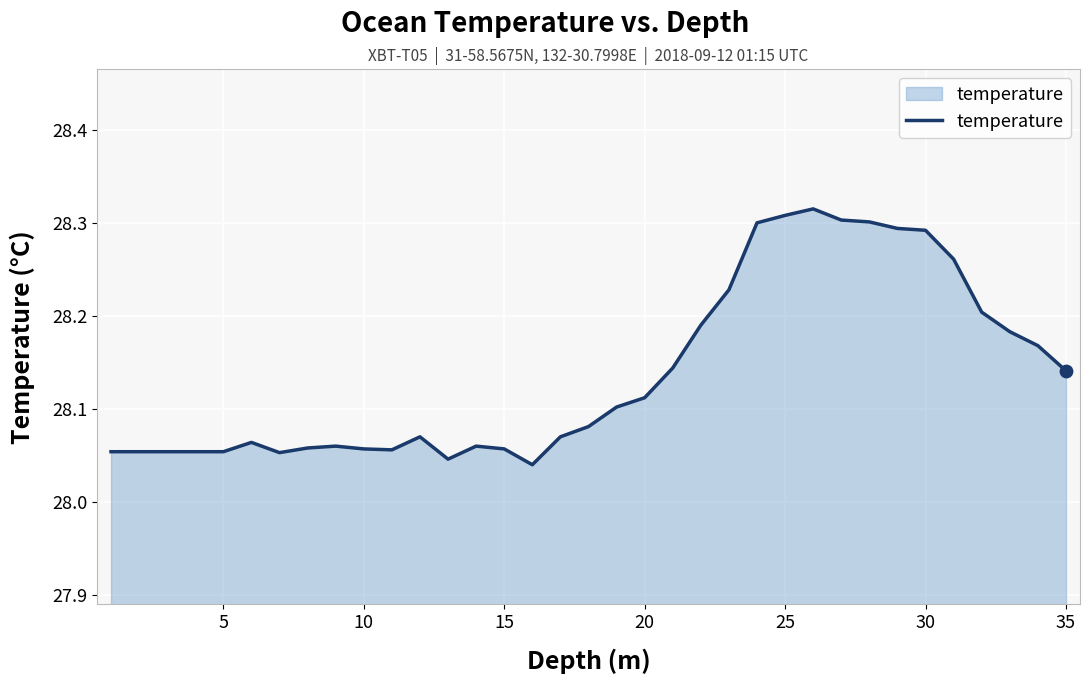

What is the difference between the maximum and minimum values?

0.3